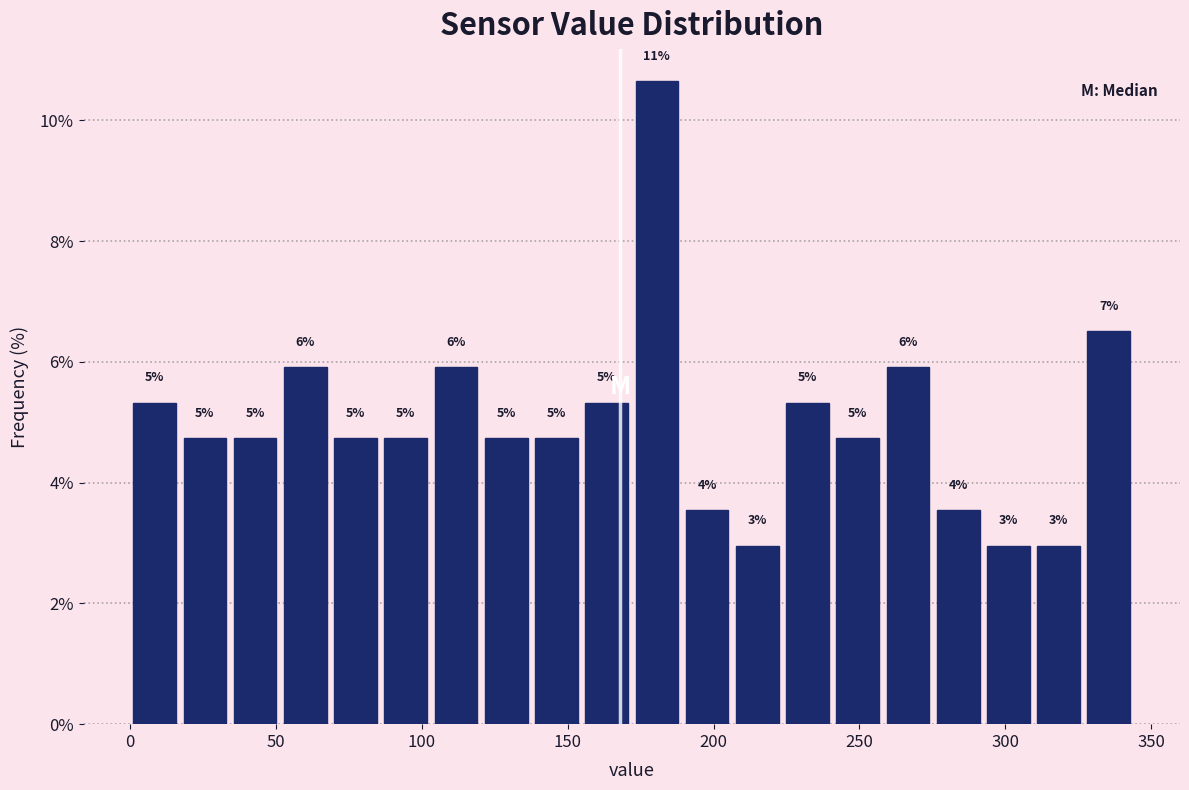

Read against the x-axis, roughly where is the centre of the tallest bar?

180